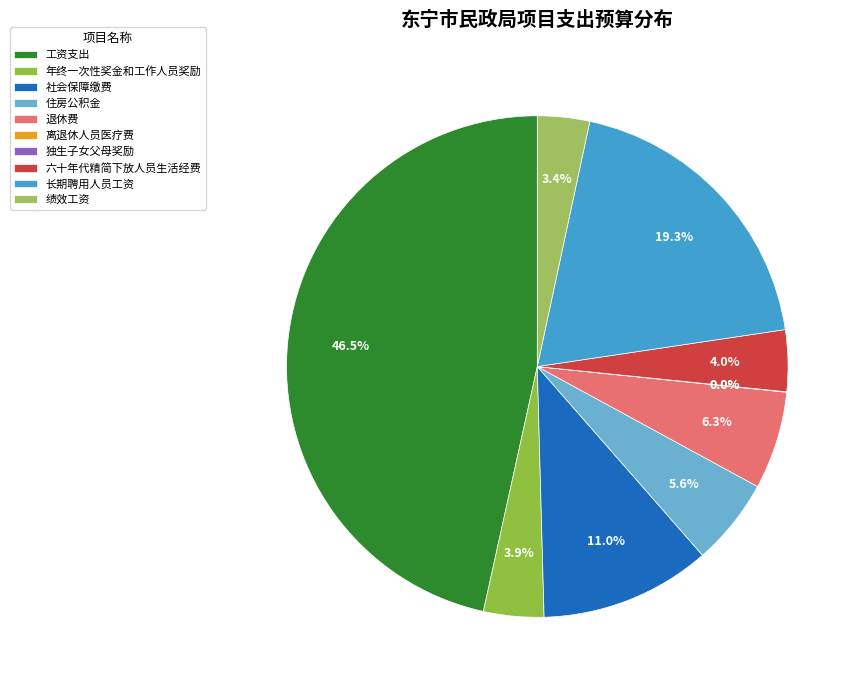

True or false: 退休费 accounts for 14% of the total.

False